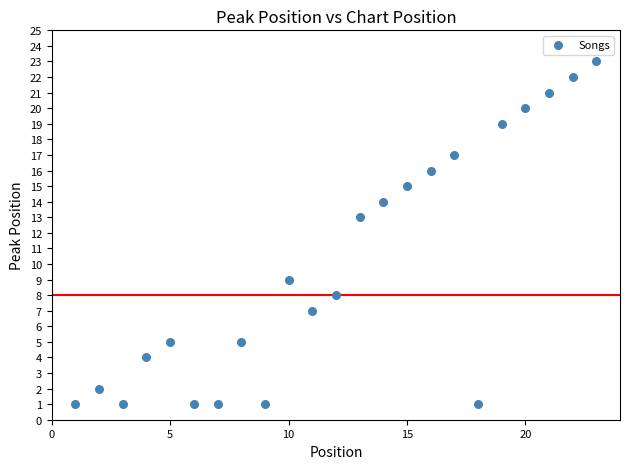

What is the range of Y values (max minus min)?

22